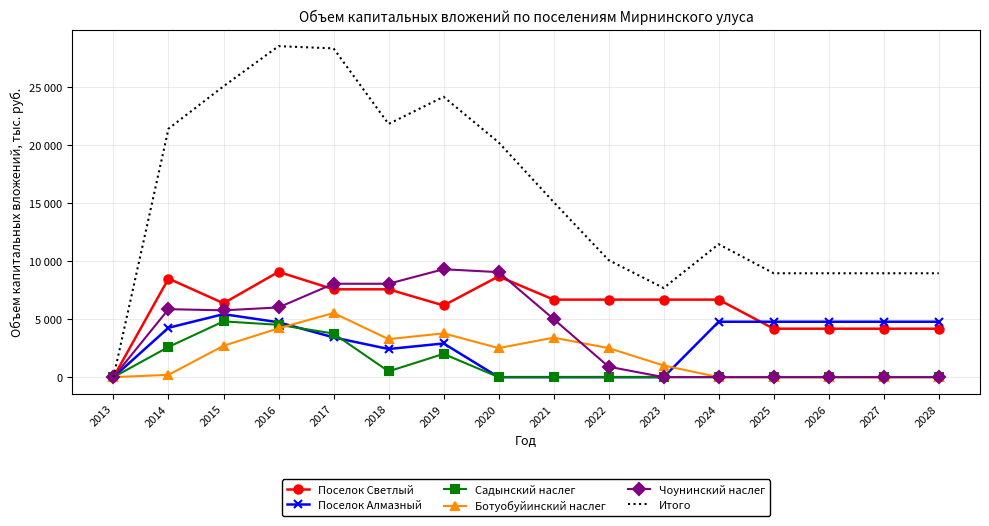

Is it true that Поселок Светлый equals 6672 at 2023?

True